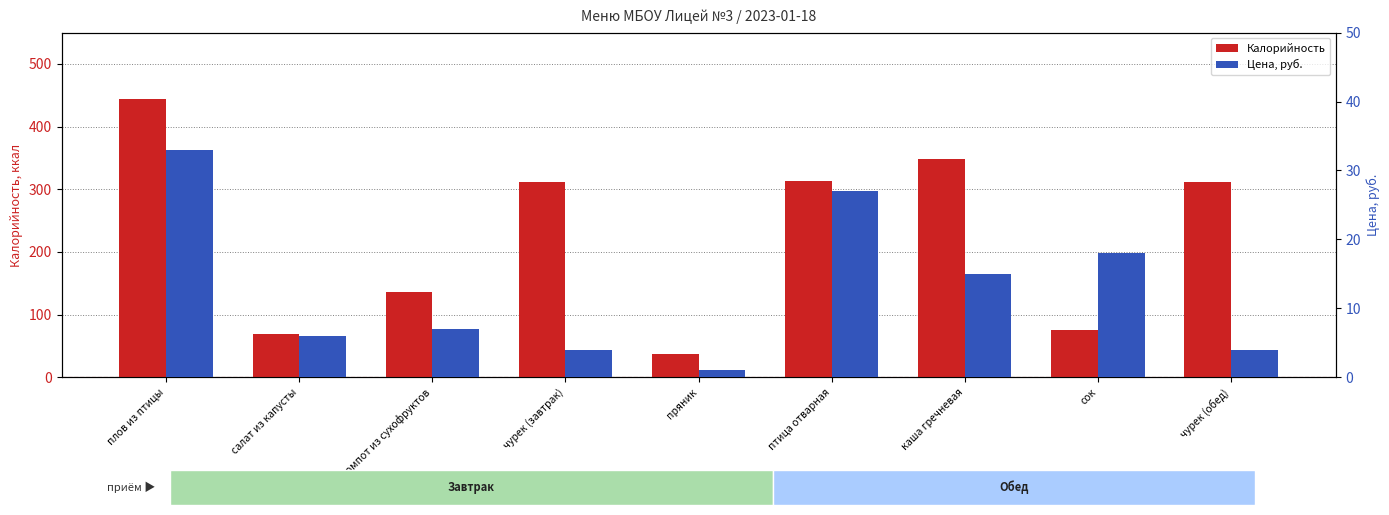

List the series in order of their peak value, lowest first.

Цена, руб., Калорийность